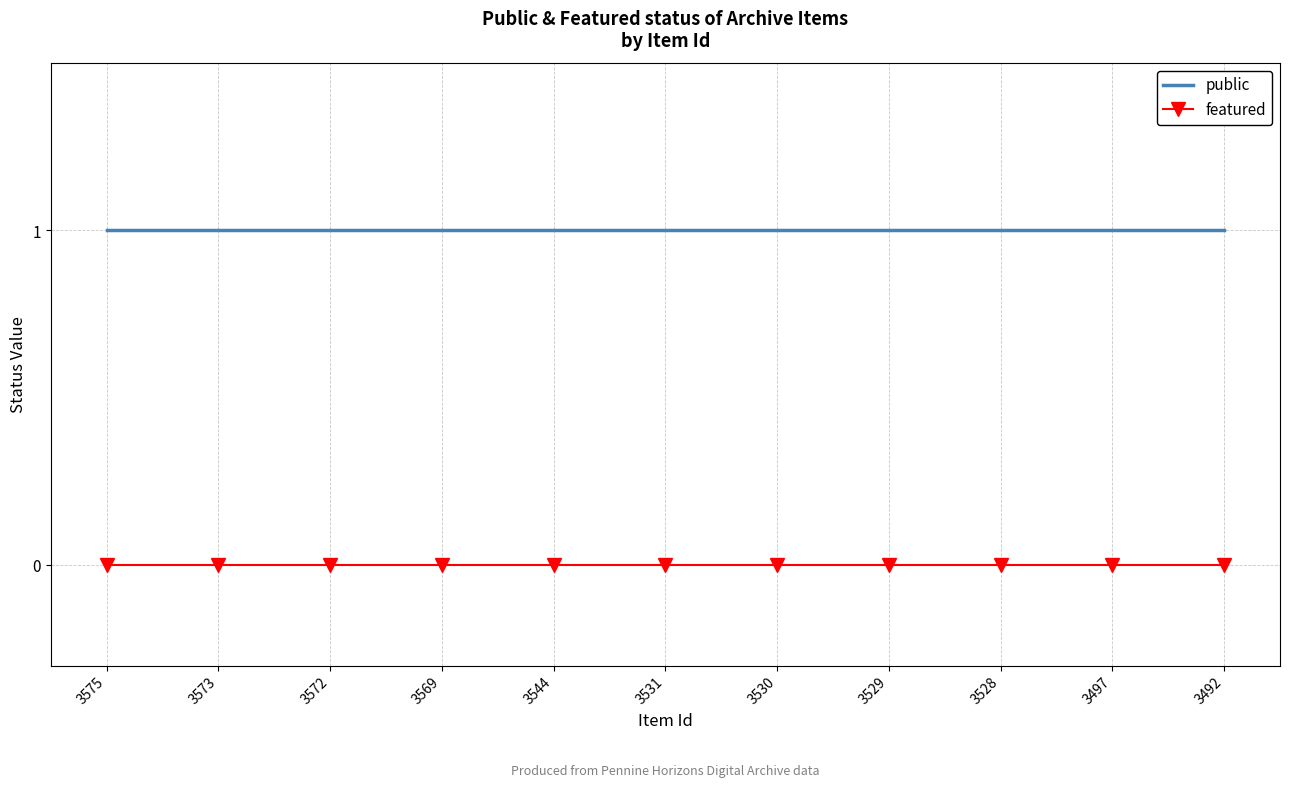

List the series in order of their peak value, highest first.

public, featured